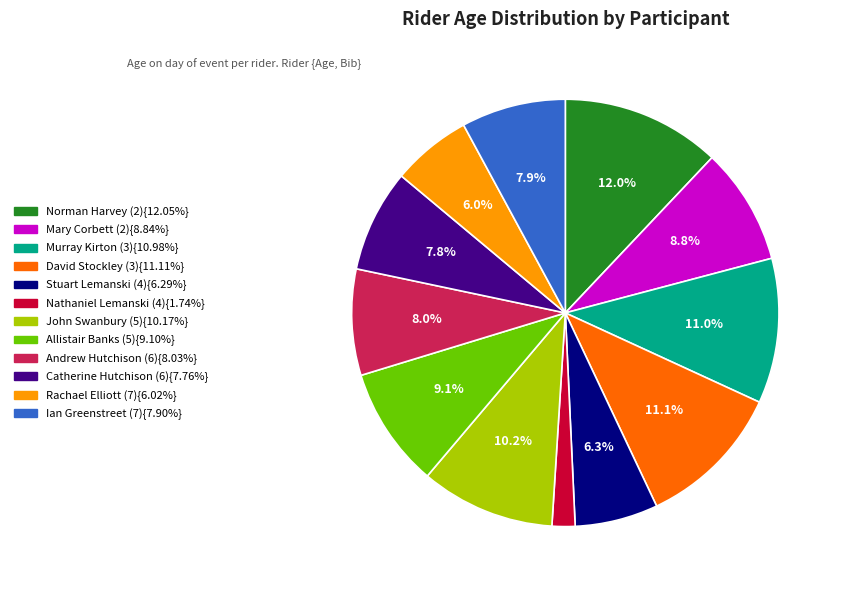

Is there a majority slice in this chart?

No